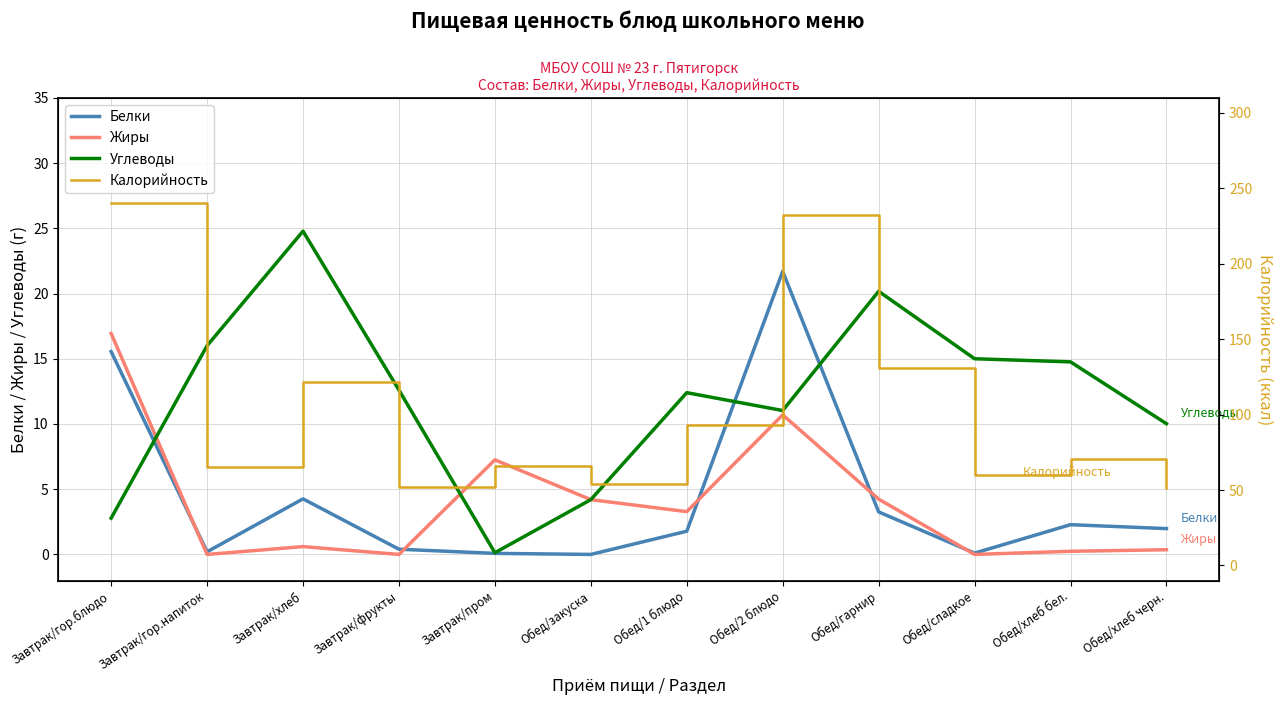

At which category is the sum across all series the highest?

Обед/2 блюдо